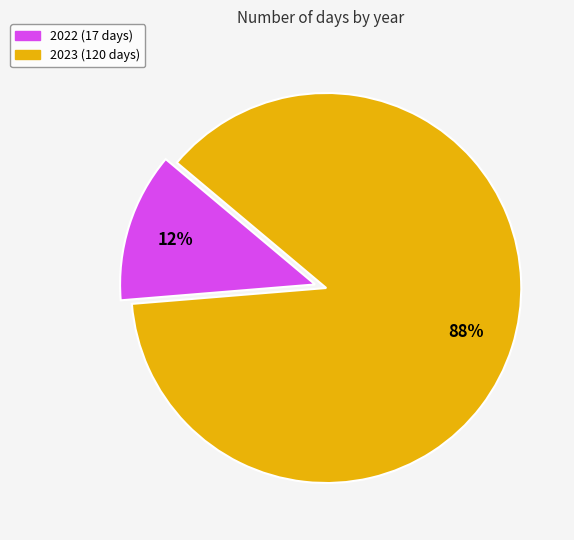

How many segments does this pie chart have?

2